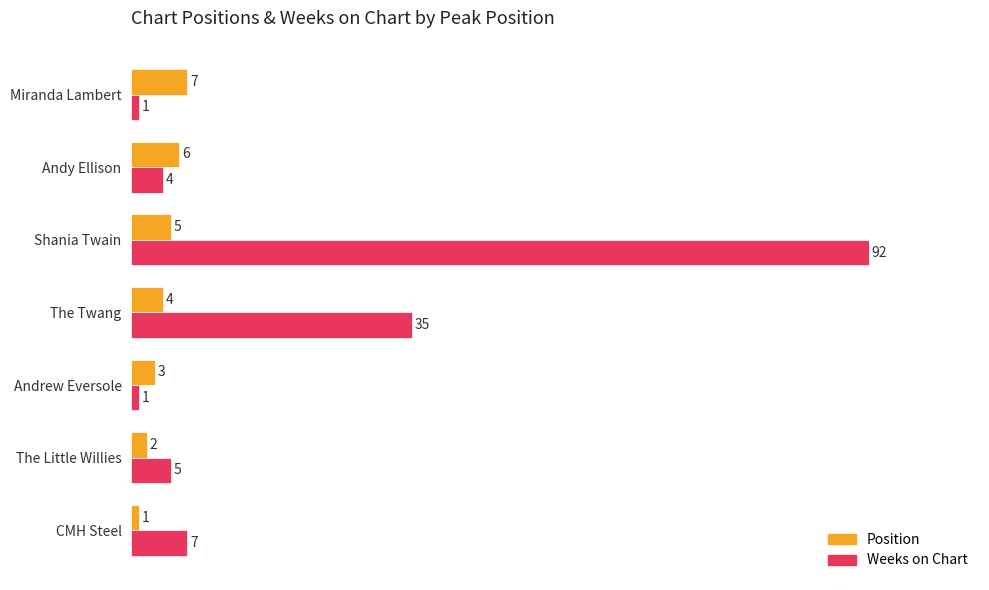

At which category is the sum across all series the highest?

Shania Twain